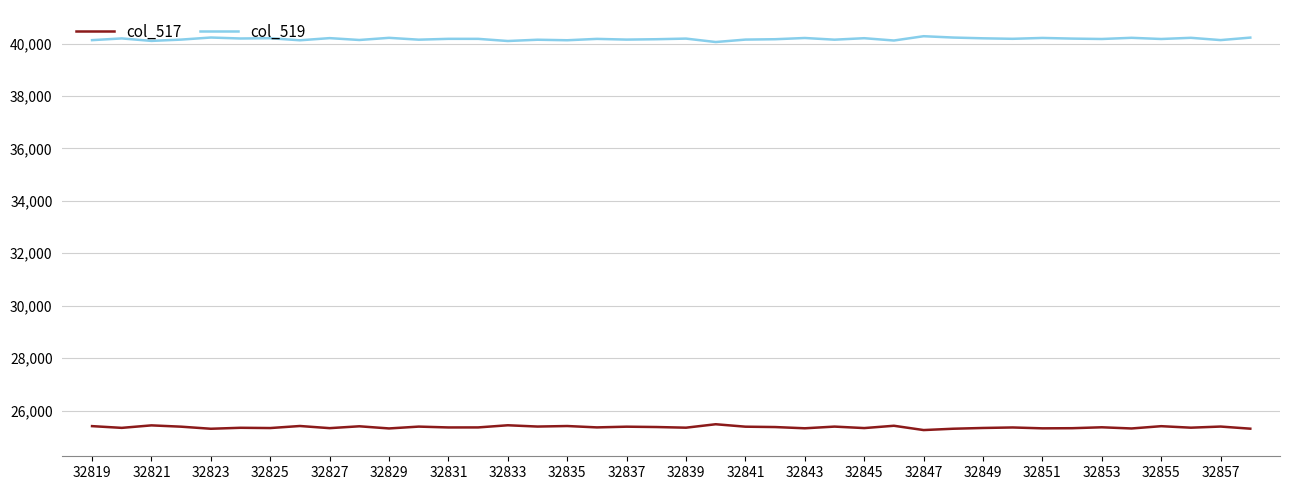

True or false: col_517 and col_519 intersect in this chart.

False